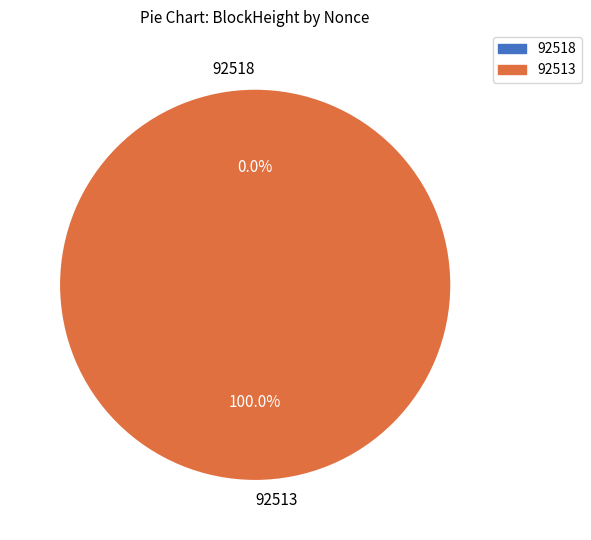

Does 92513 represent more than half of the total?

Yes